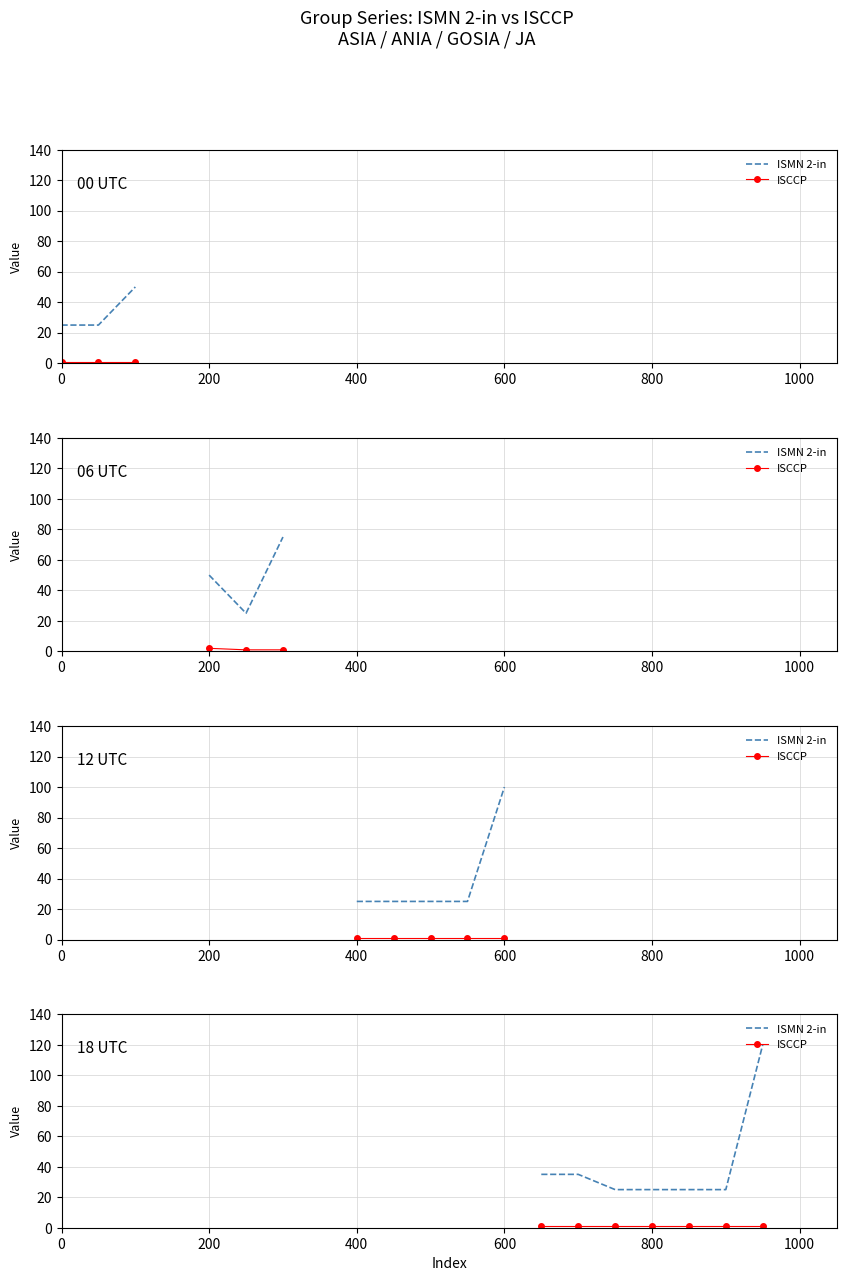

True or false: ISCCP and ISMN 2-in intersect in this chart.

False